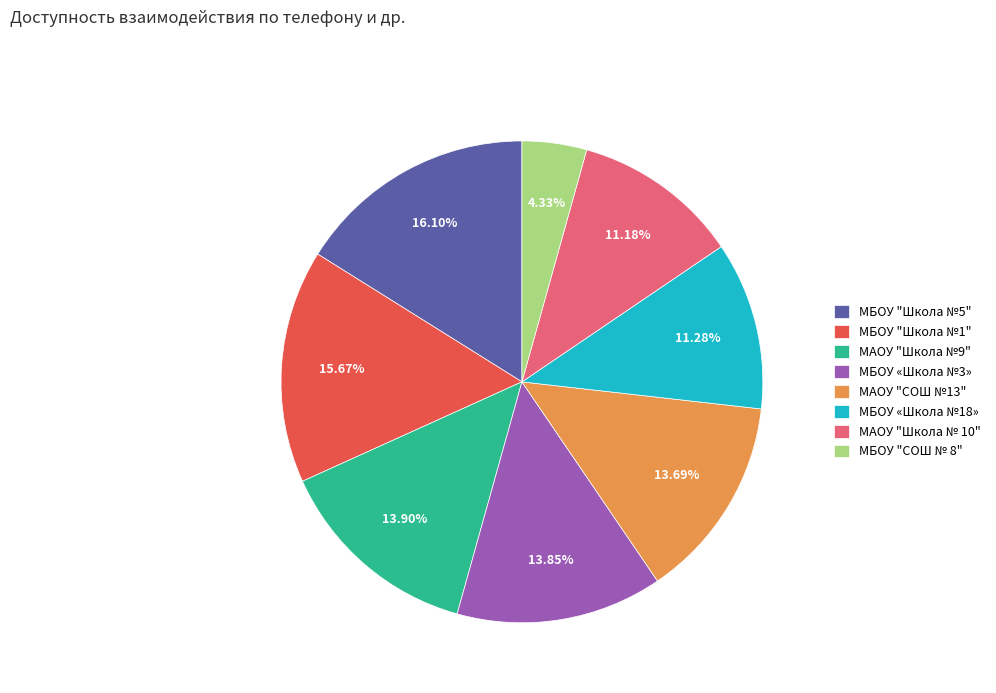

Is there a majority slice in this chart?

No